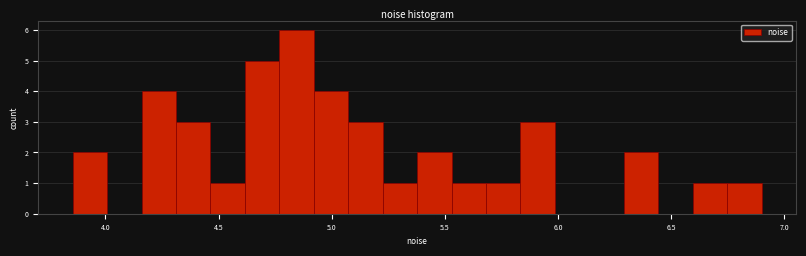

Around what value on the x-axis is the tallest bar? Give the approximate position of its centre, as read against the axis.

4.85